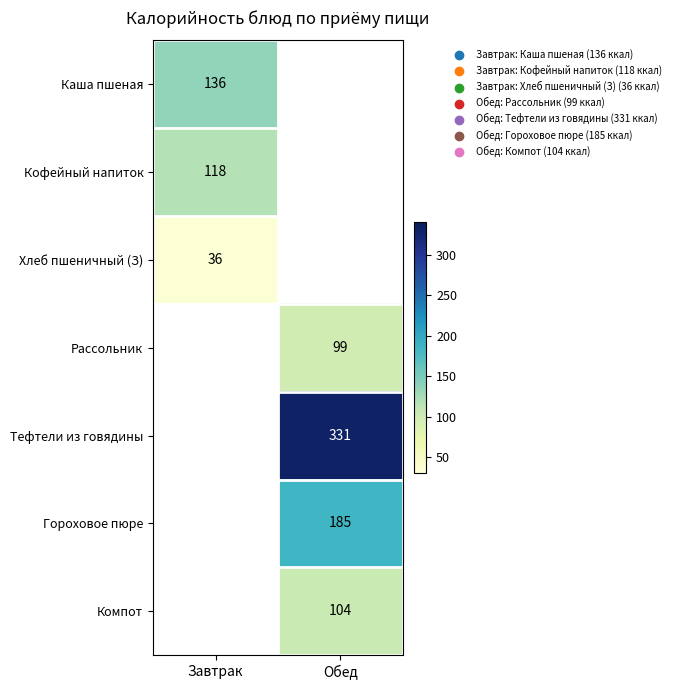

Is the value of Каша пшеная at Завтрак greater than the value of Рассольник at Обед?

Yes